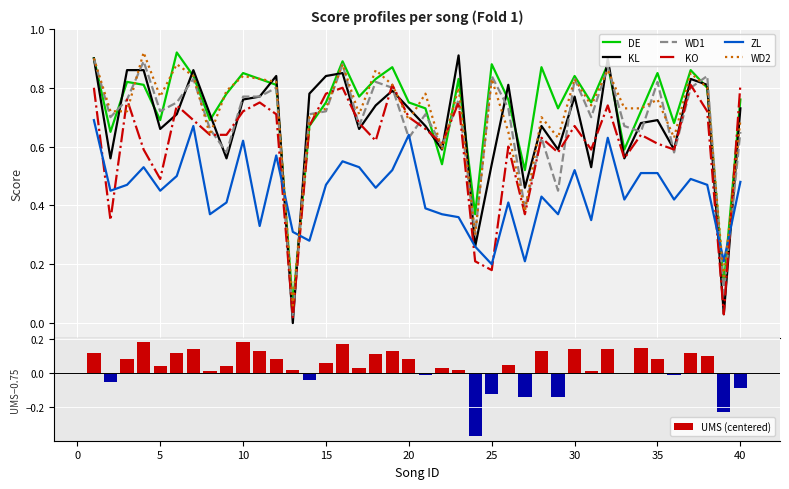

True or false: DE has a value of 0.8 at 26.

True